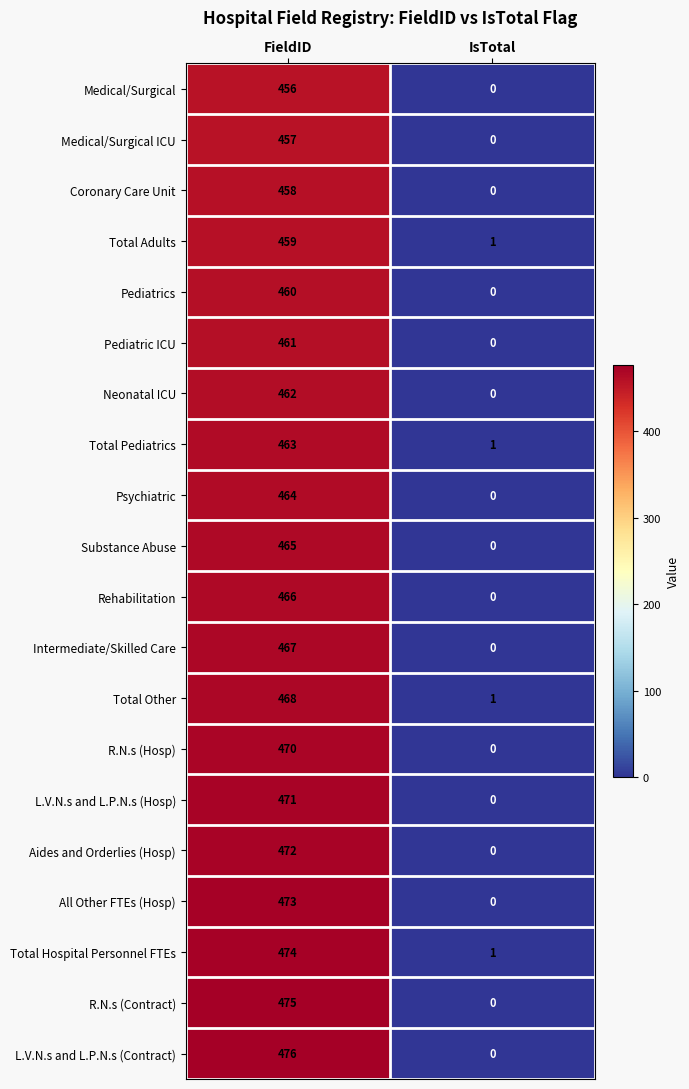

What is the difference between the highest and lowest values at FieldID?

20